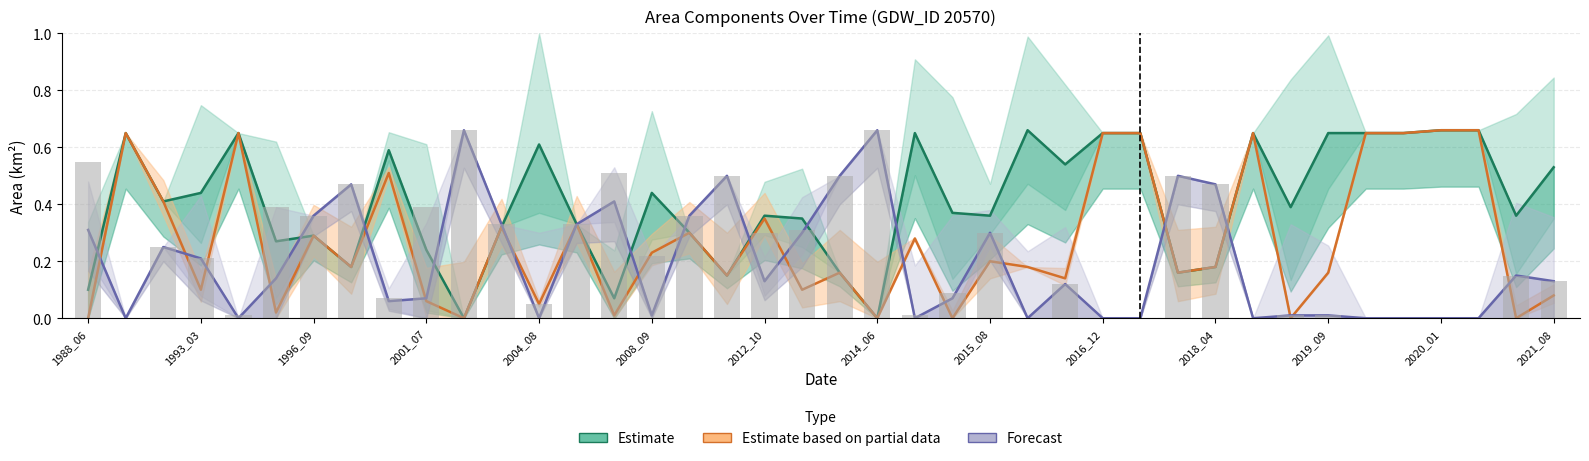

How many distinct data groups are displayed?

3